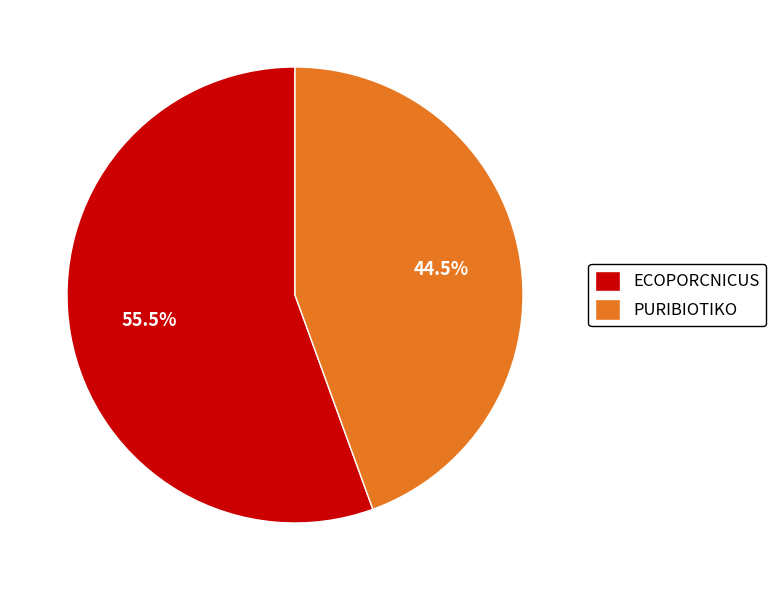

Combined, what portion of the pie is PURIBIOTIKO and ECOPORCNICUS?

100.0%